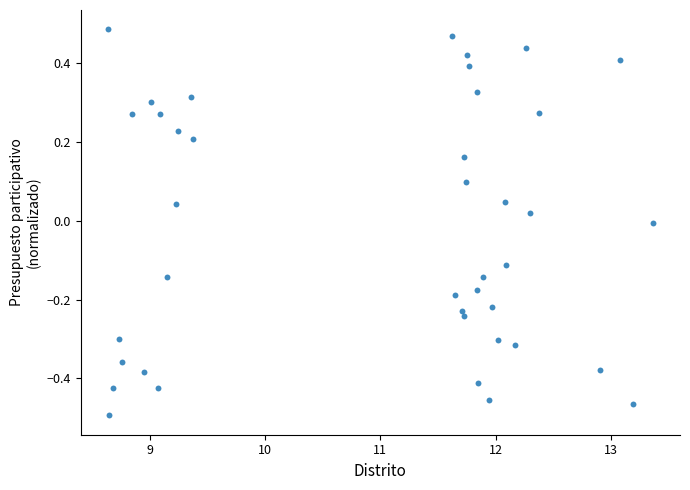

What is the range of Y values (max minus min)?

1.0